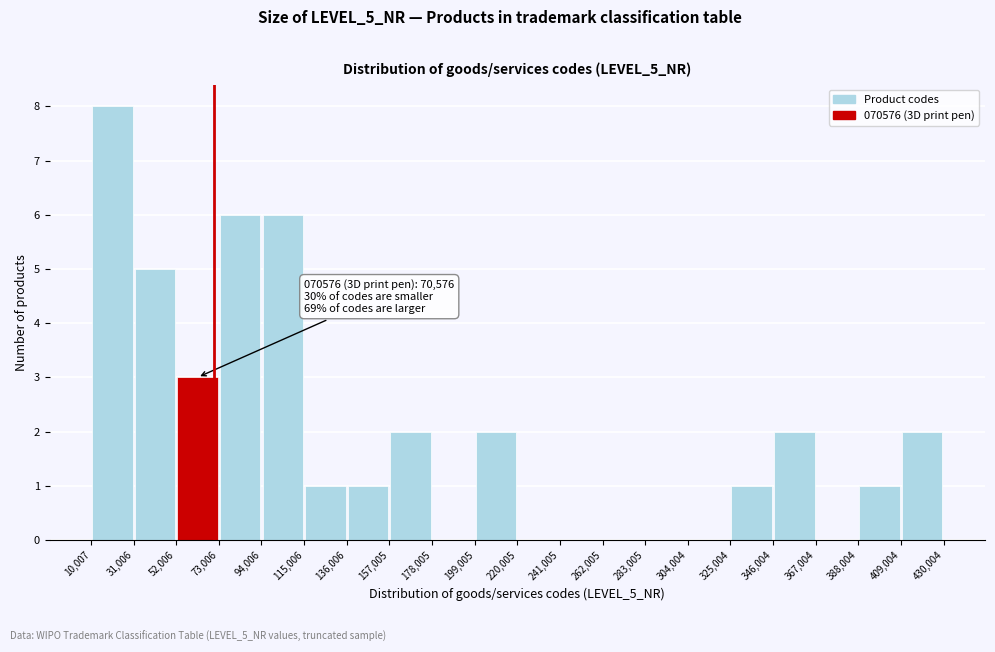

Which range on the x-axis has the tallest bar?

10,007 to 31,006